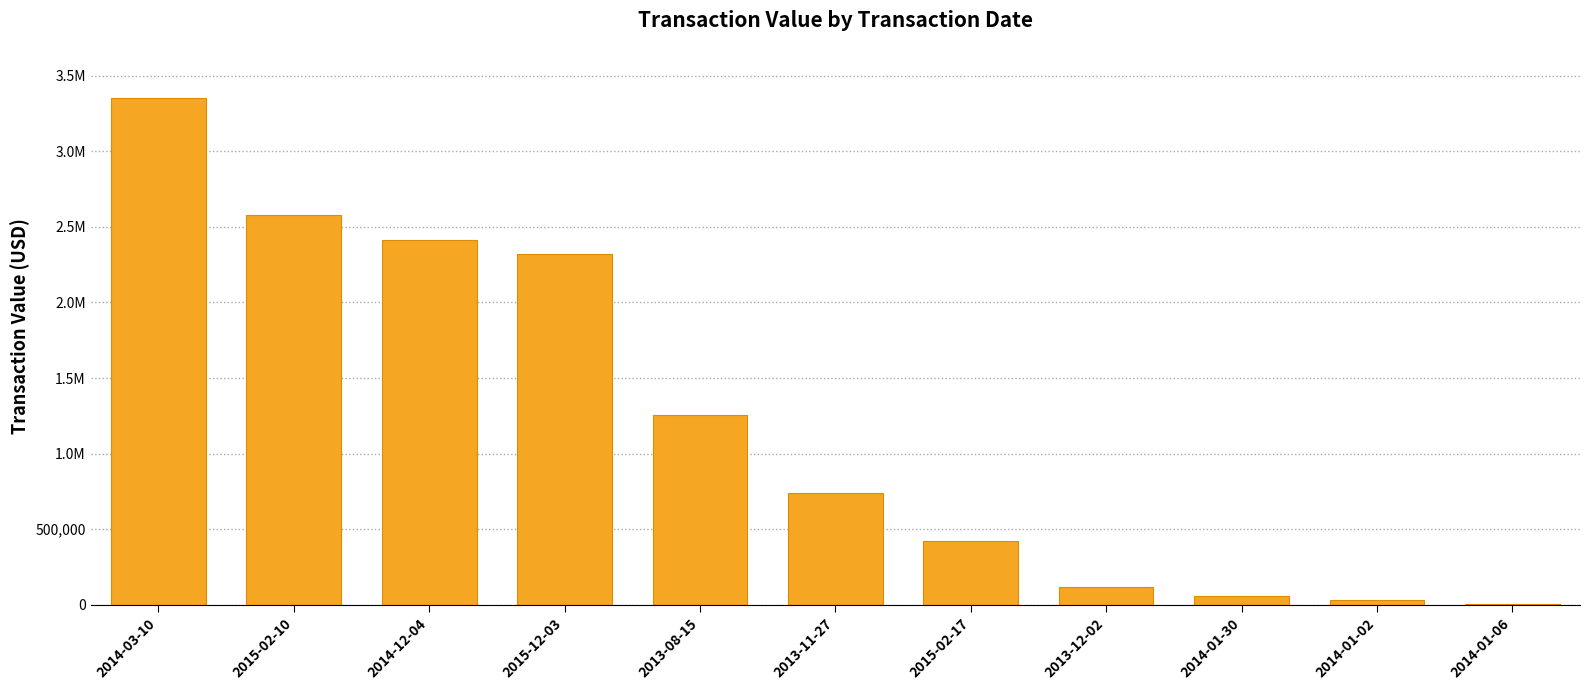

List the labels in order of value, smallest first.

2014-01-06, 2014-01-02, 2014-01-30, 2013-12-02, 2015-02-17, 2013-11-27, 2013-08-15, 2015-12-03, 2014-12-04, 2015-02-10, 2014-03-10